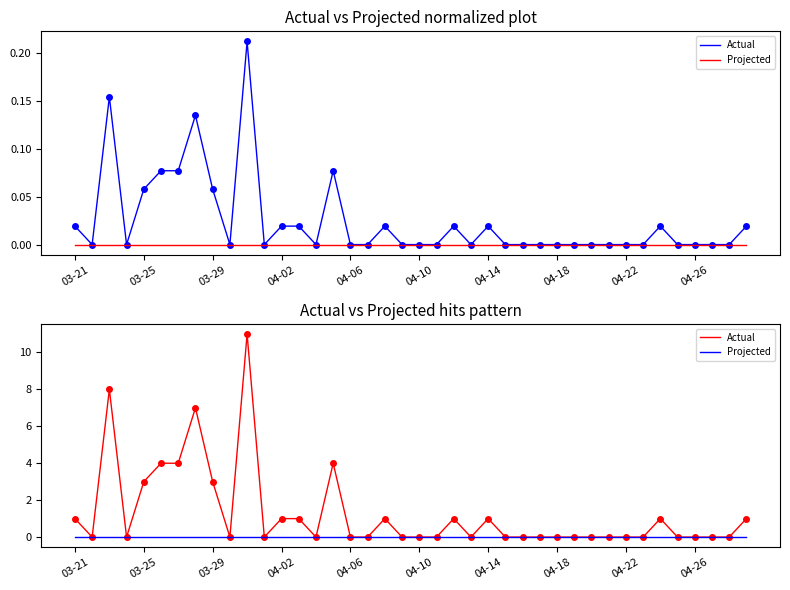

What is the maximum value shown in the chart?

11